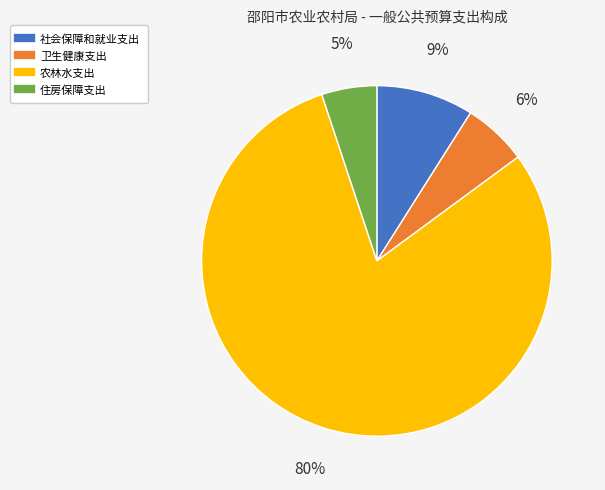

To the nearest percent, what portion does 住房保障支出 represent?

5%